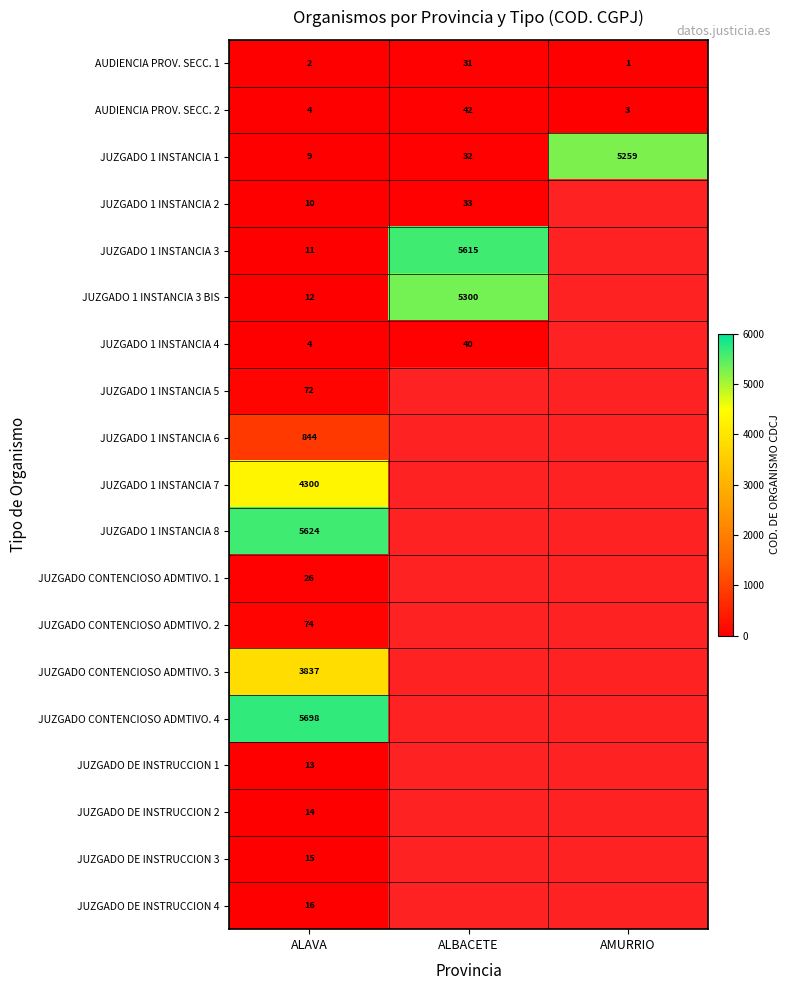

The JUZGADO 1 INSTANCIA 3 series shows 3062 at ALBACETE. True or false?

False